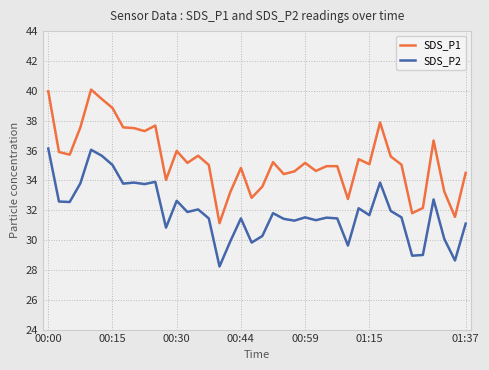

True or false: SDS_P1 and SDS_P2 cross at least once.

False